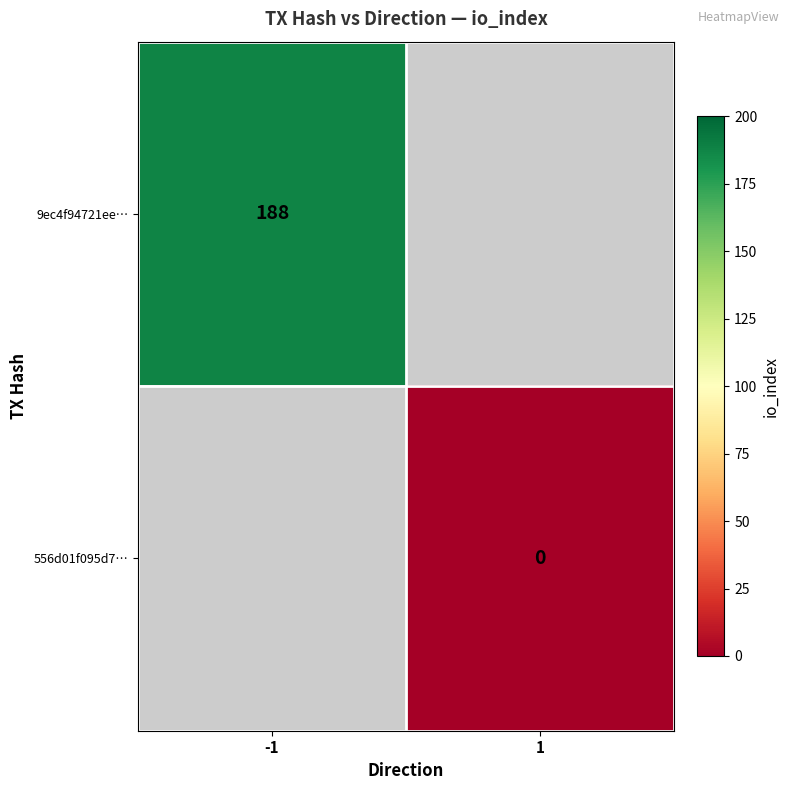

Is the value of 9ec4f94721ee… at -1 greater than the value of 556d01f095d7… at 1?

Yes